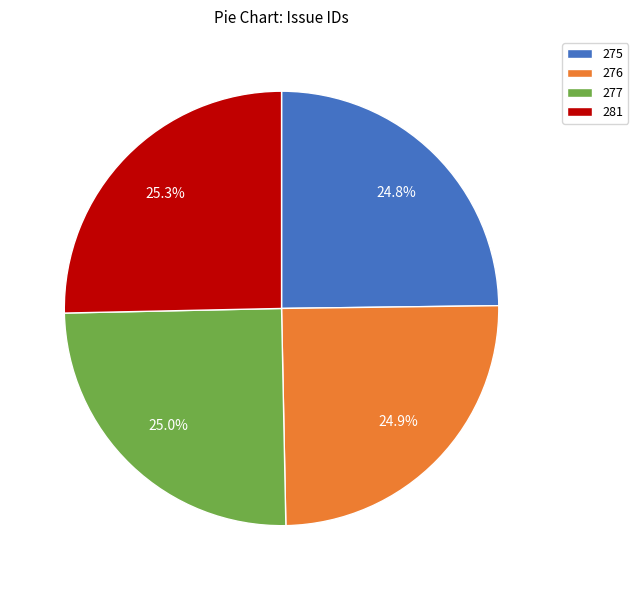

What percentage do 277 and 276 together represent?

49.9%